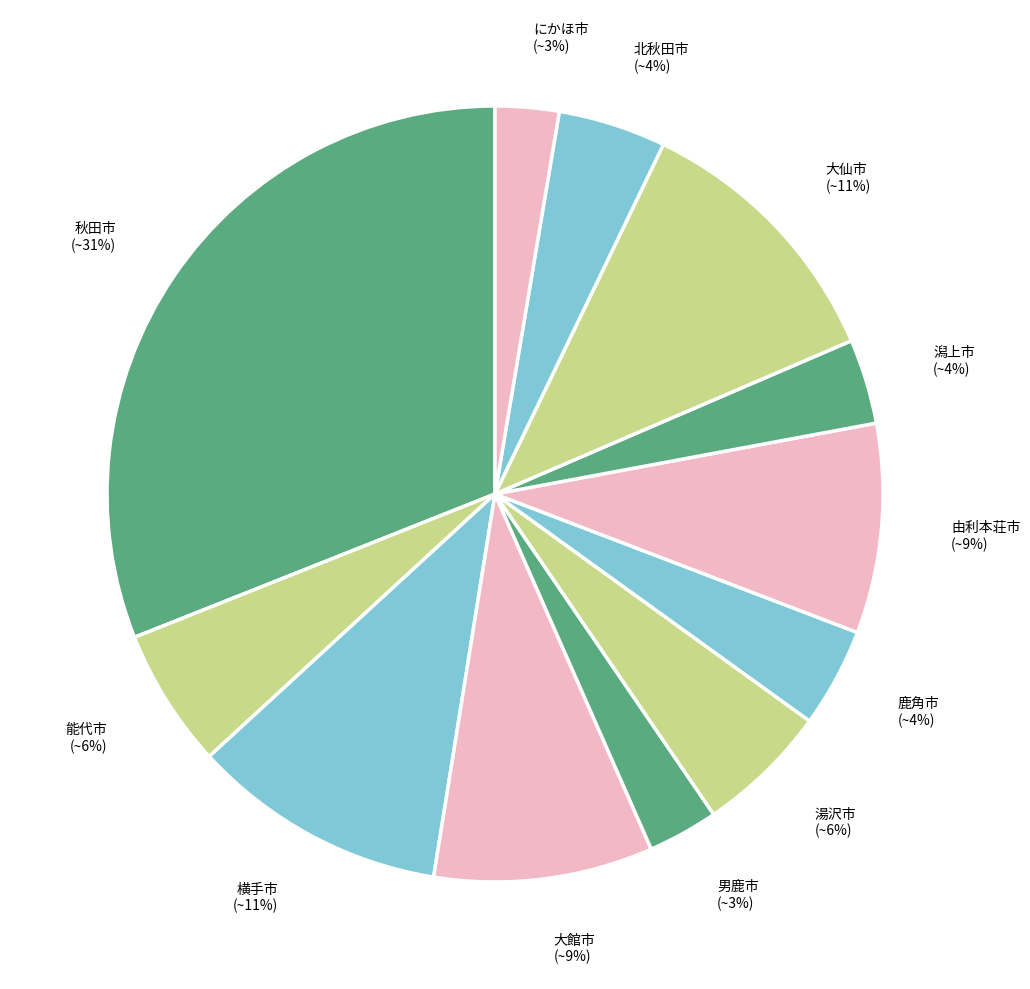

True or false: 北秋田市 accounts for 4% of the total.

True